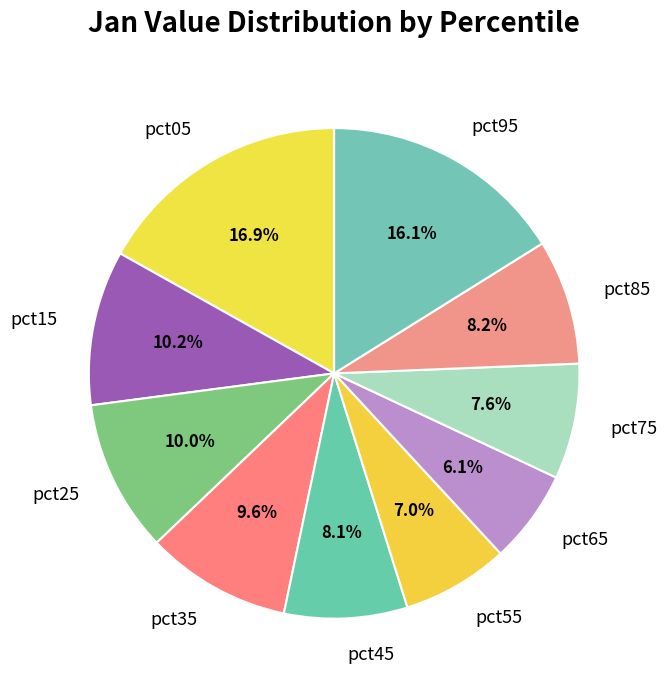

Count the number of slices in the pie.

10